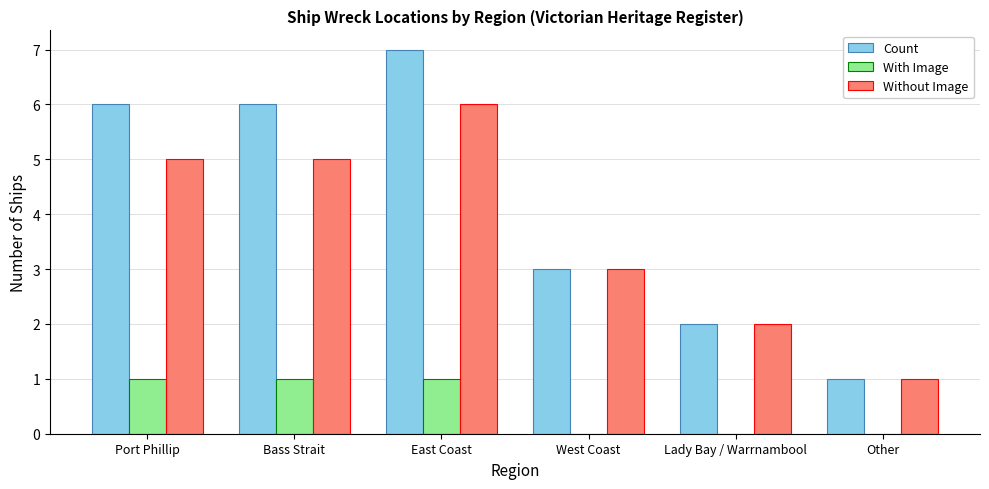

Which series has the widest spread of values?

Count